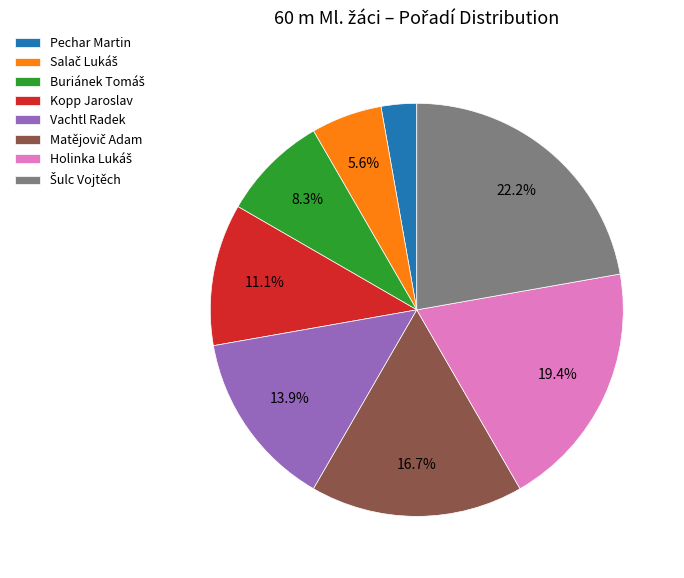

The Pechar Martin slice represents 3% of the pie. True or false?

True